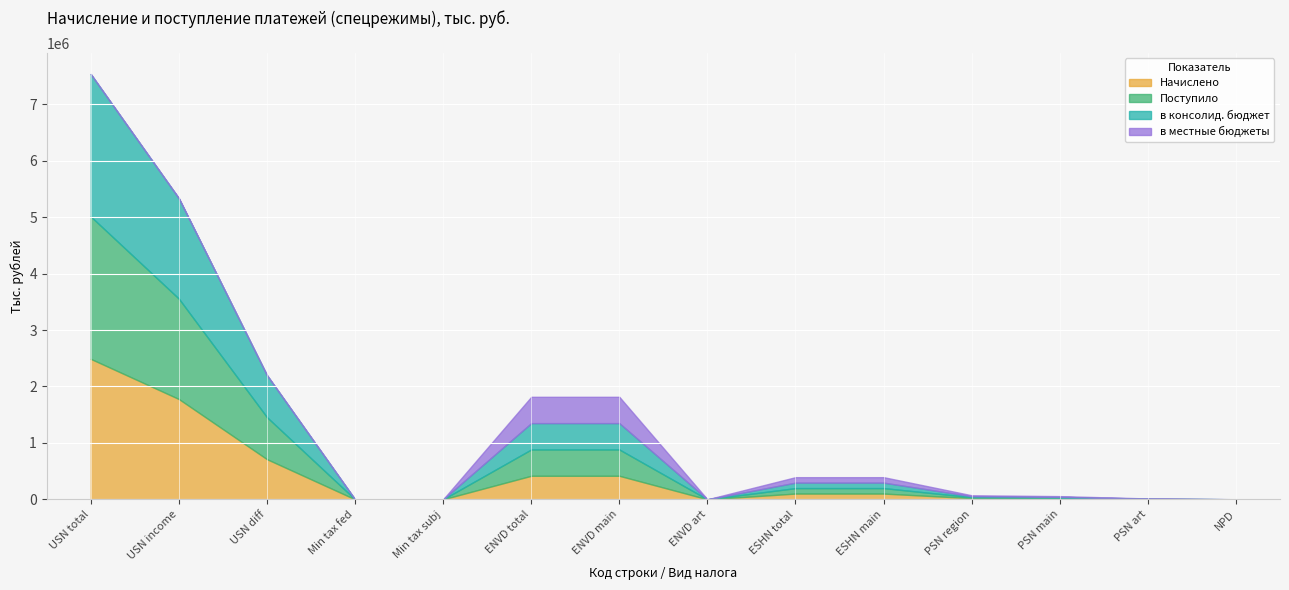

At which label does Начислено first exceed 101776?

USN total